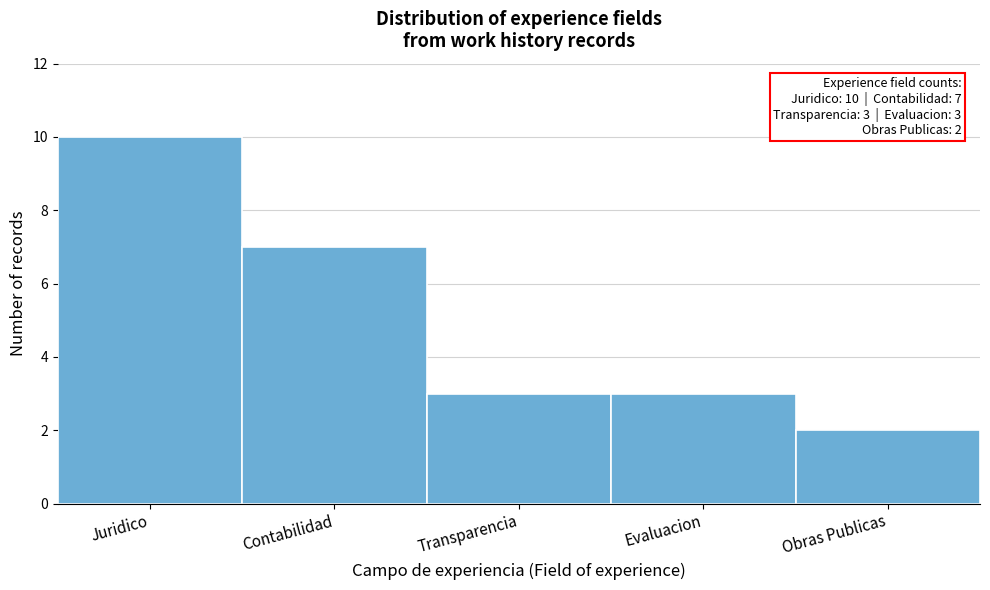

Reading left to right, what are all the values shown in this chart?

Juridico=10	Contabilidad=7	Transparencia=3	Evaluacion=3	Obras Publicas=2